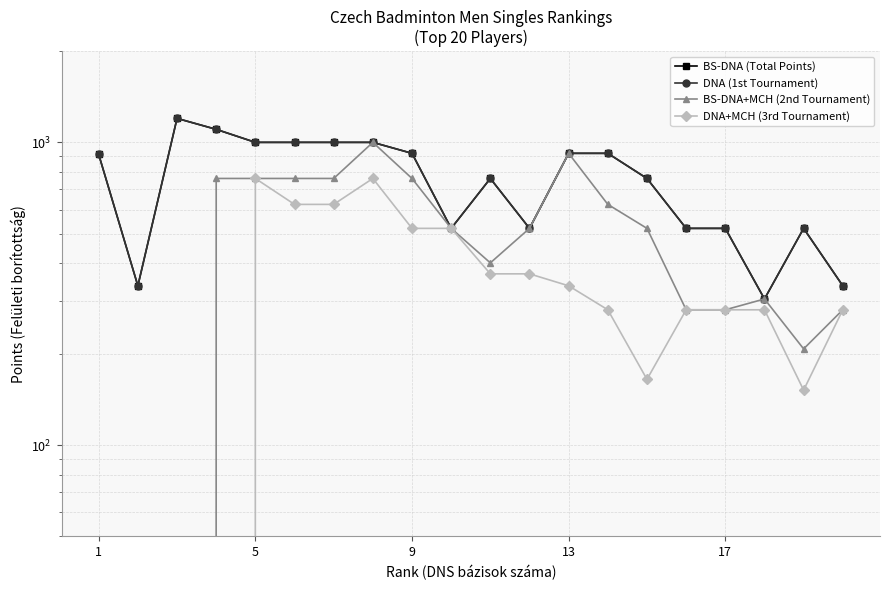

Which series has the widest spread of values?

BS-DNA+MCH (2nd Tournament)